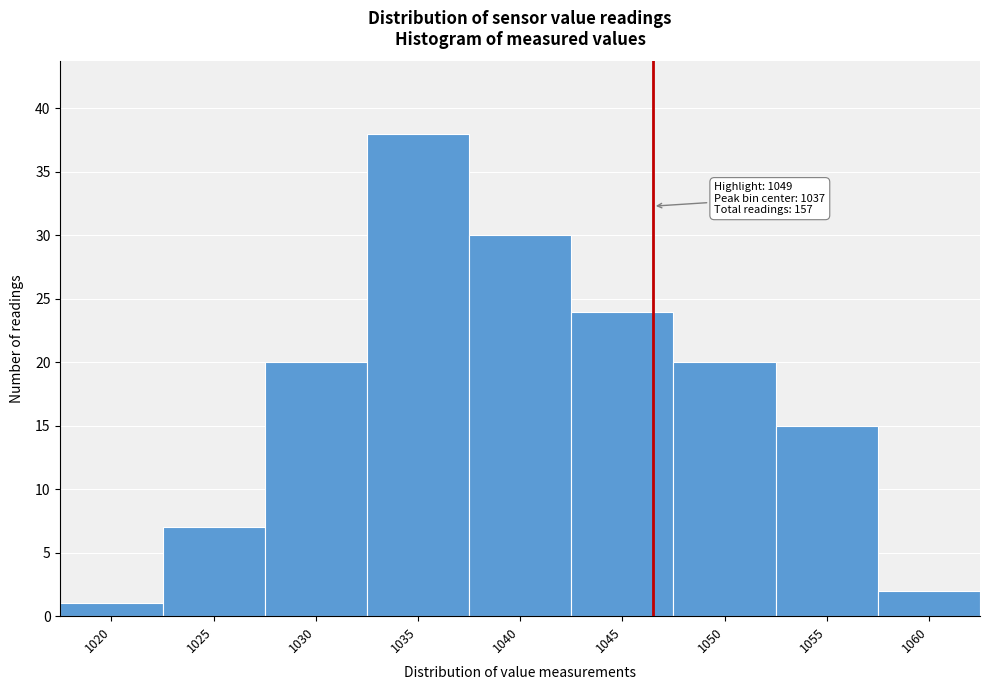

Reading left to right, what are all the values shown in this chart?

1020=1	1025=7	1030=20	1035=38	1040=30	1045=24	1050=20	1055=15	1060=2